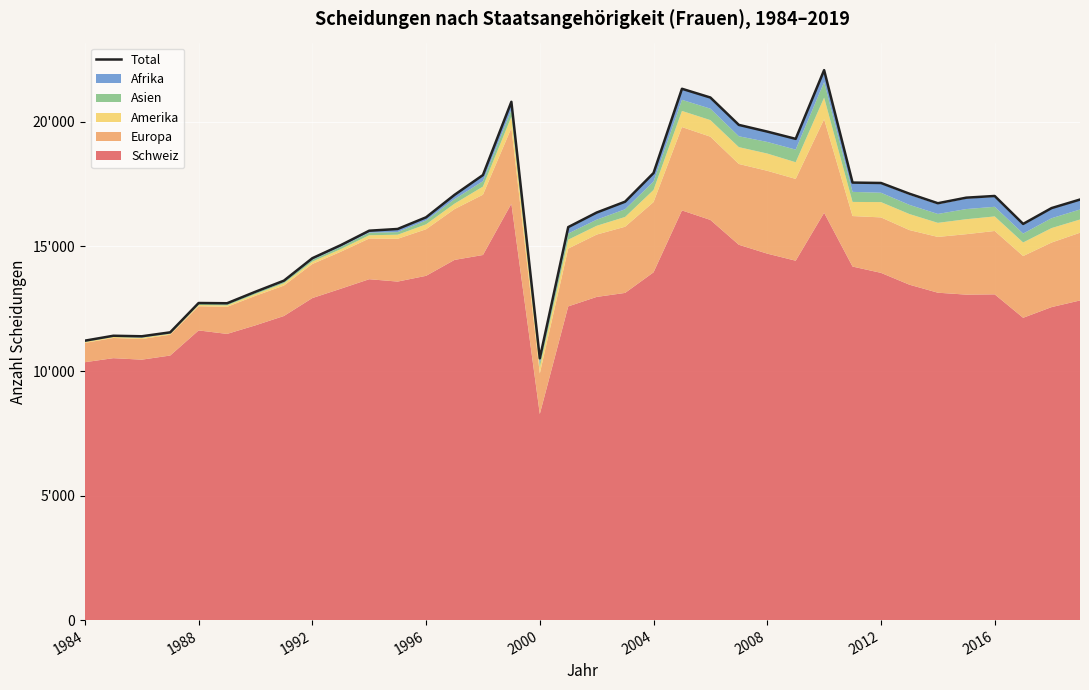

Reading left to right, what are all the values shown in this chart?

11219	11416	11395	11553	12731	12721	13184	13628	14530	15054	15634	15703	16172	17073	17868	20809	10511	15778	16363	16799	17949	21332	20981	19882	19613	19321	22081	17566	17550	17119	16737	16960	17028	15906	16542	16885